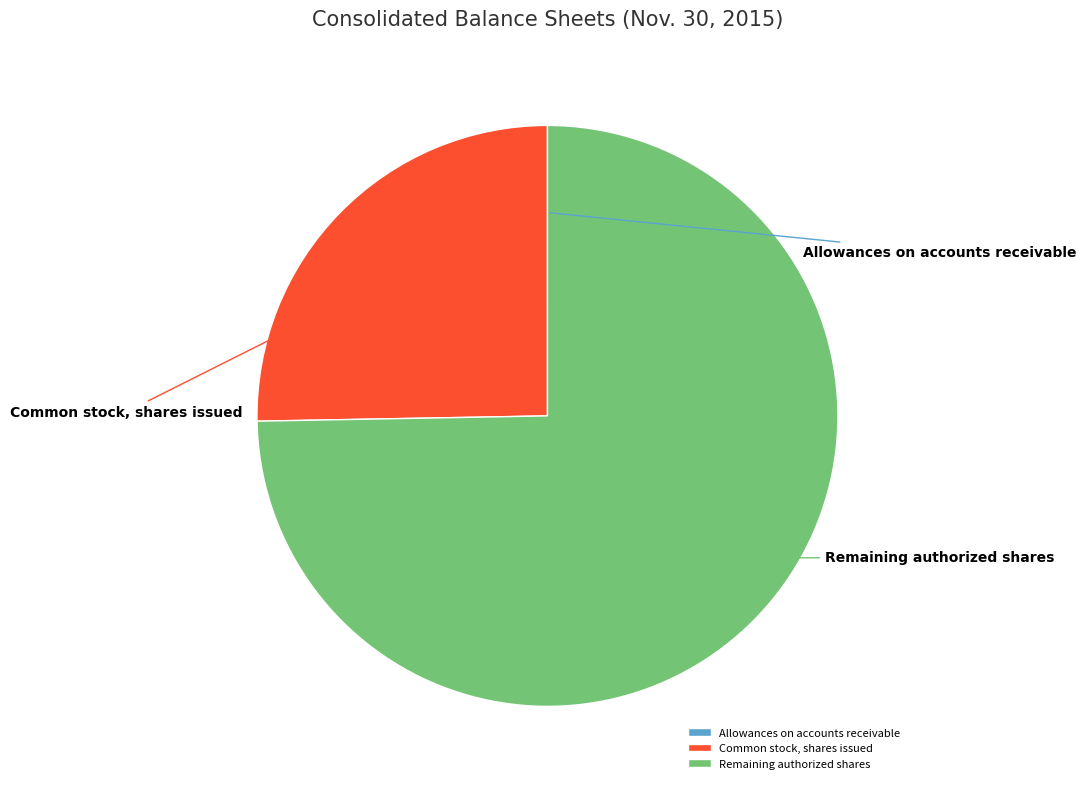

Combined, do Allowances on accounts receivable and Common stock, shares issued account for over 50%?

No